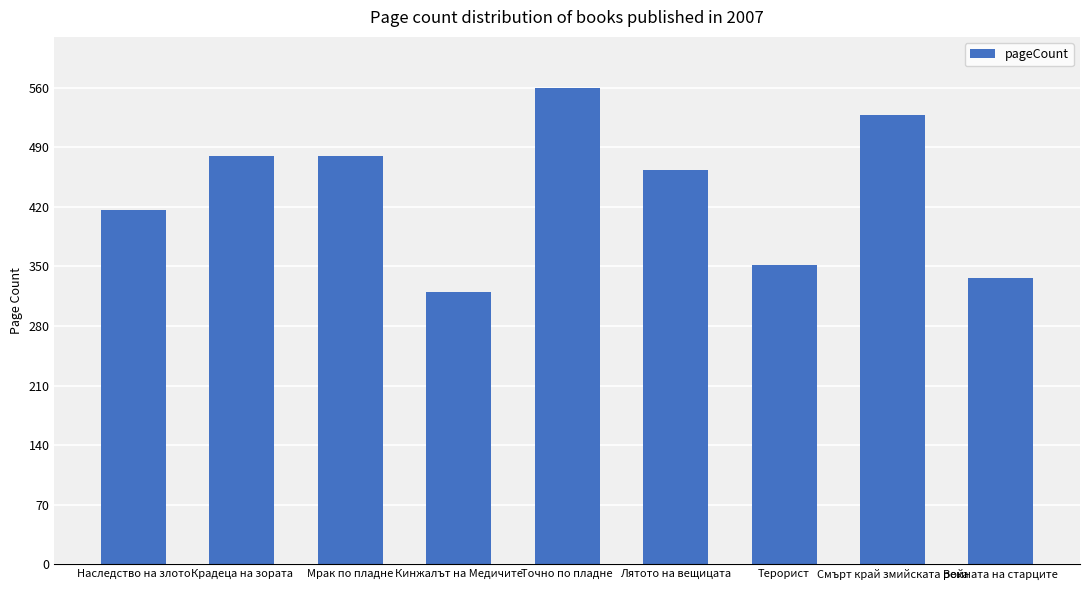

What is the sum of all values?

3936